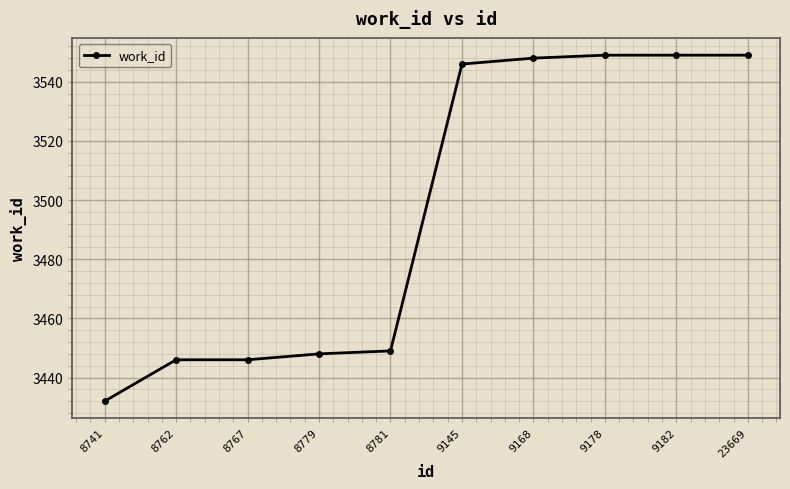

What is the change in value from 8767 to 9182?

+103